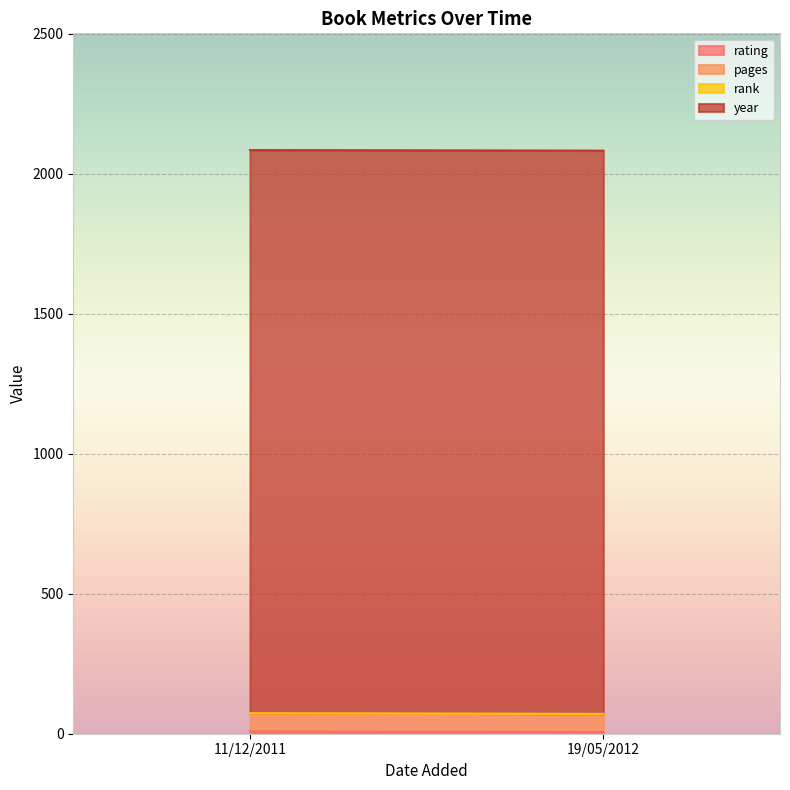

Between 11/12/2011 and 19/05/2012, which series saw the biggest shift?

rating